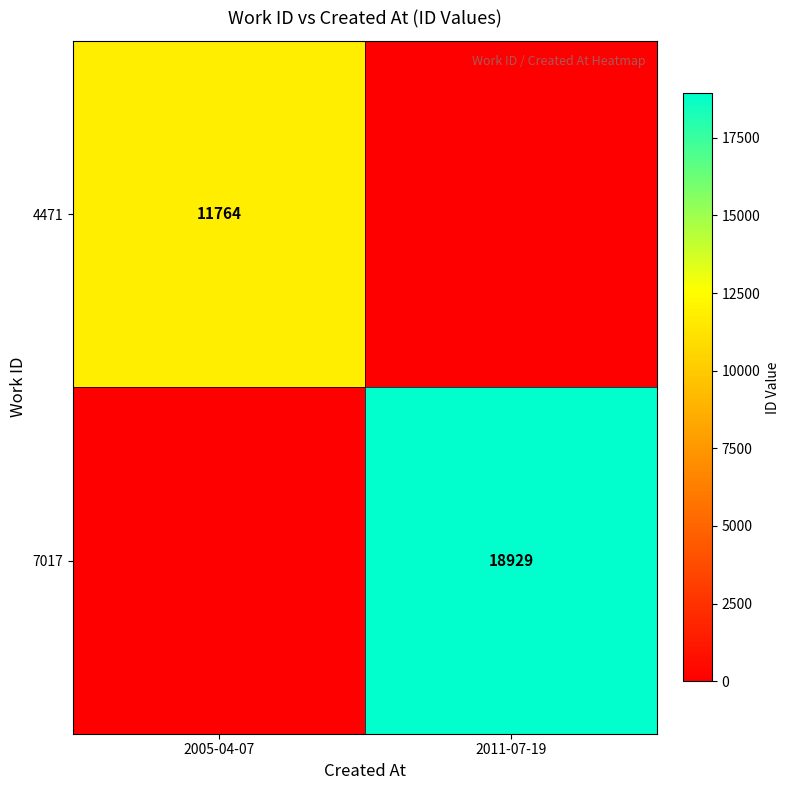

The 7017 series shows 26609 at 2011-07-19. True or false?

False